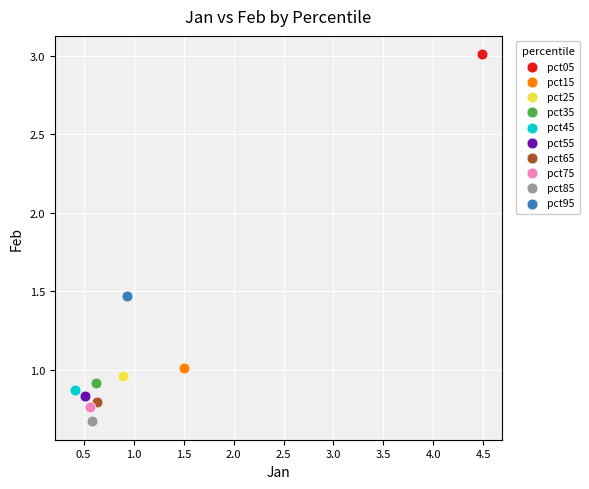

What are all the series names shown in the legend?

pct05, pct15, pct25, pct35, pct45, pct55, pct65, pct75, pct85, pct95